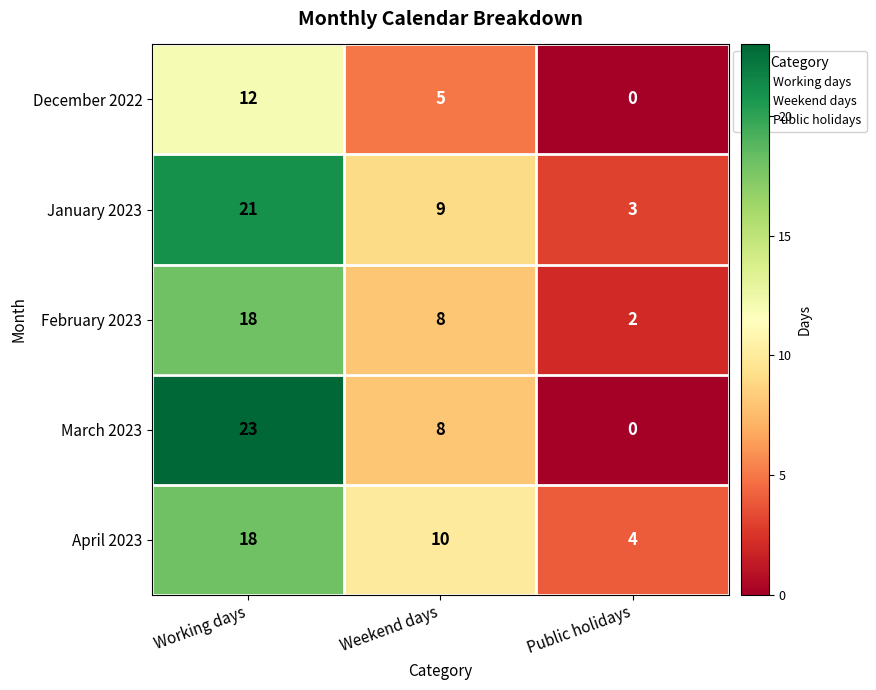

Which label corresponds to the largest value in the chart?

Working days